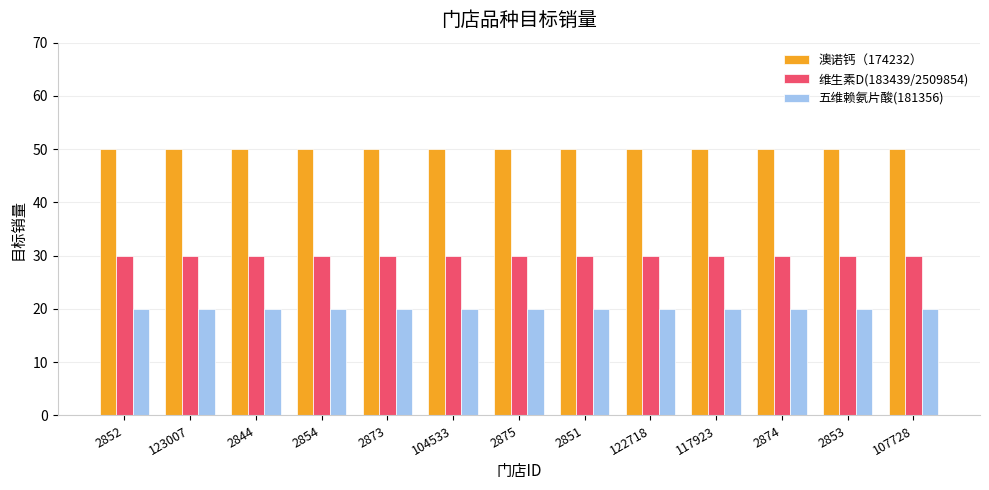

The 五维赖氨片酸(181356) series shows 20 at 122718. True or false?

True